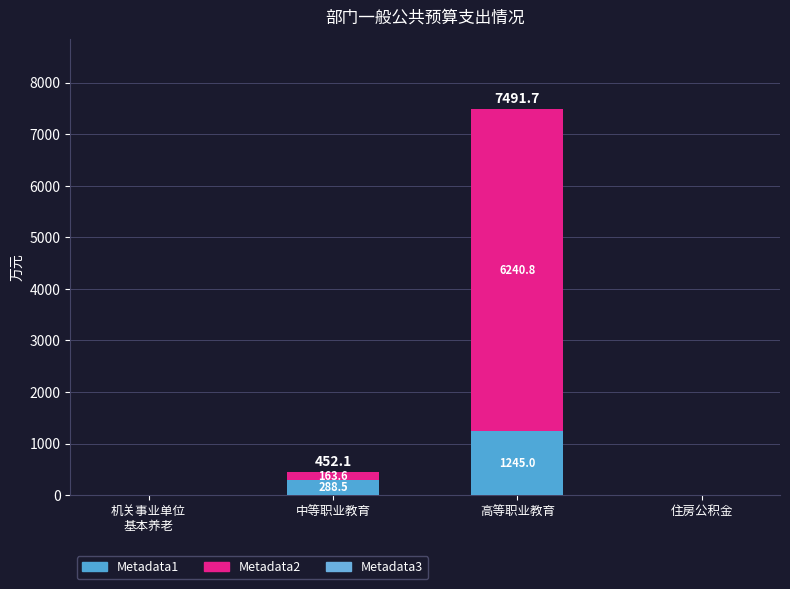

Which has a higher value, 住房公积金 or 高等职业教育?

高等职业教育